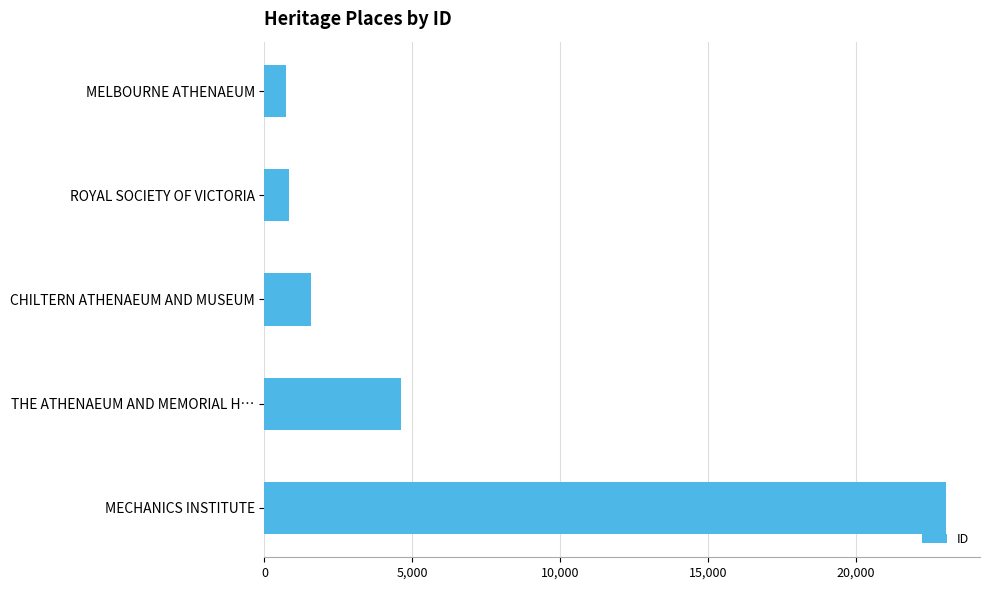

What is the smallest value displayed?

726